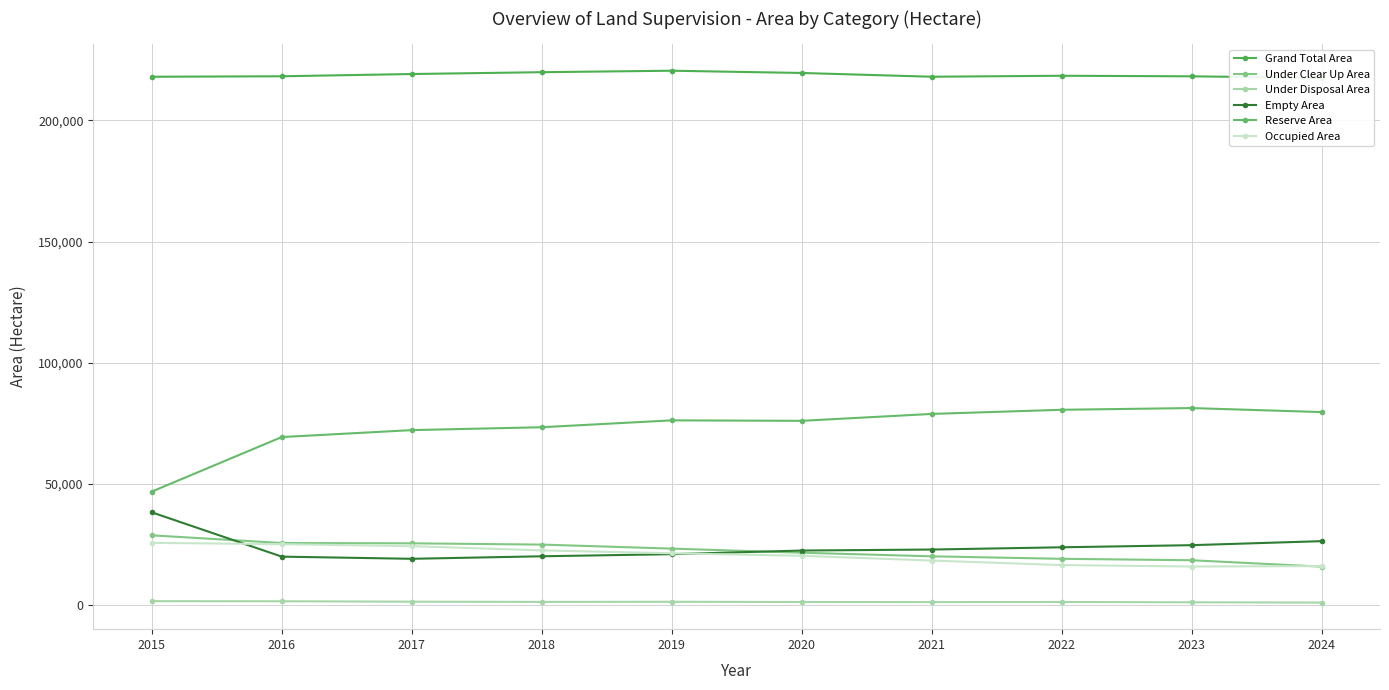

What is the average value of the Grand Total Area series?

218718